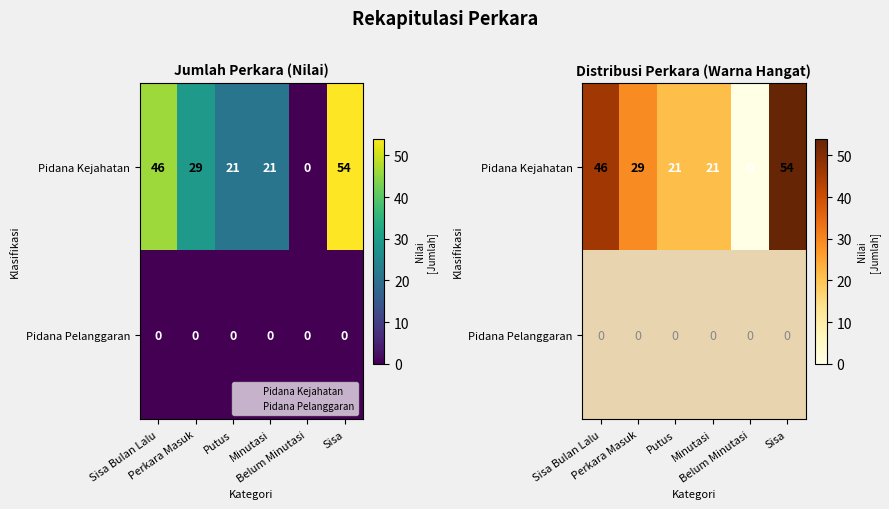

Rank the categories by Pidana Pelanggaran value from highest to lowest.

Sisa Bulan Lalu, Perkara Masuk, Putus, Minutasi, Belum Minutasi, Sisa